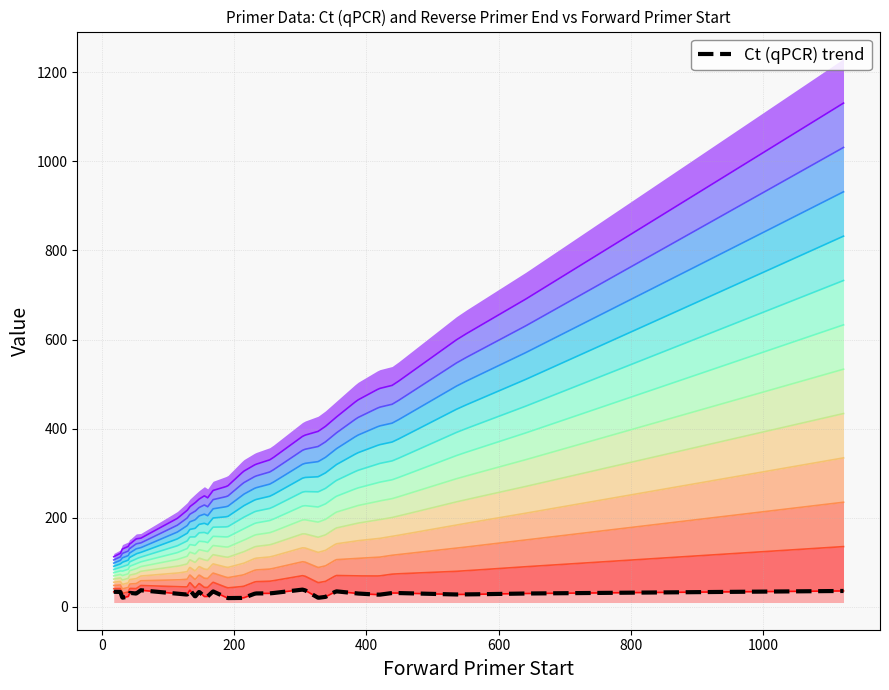

How many data points in Ct (qPCR) are above 30?

17